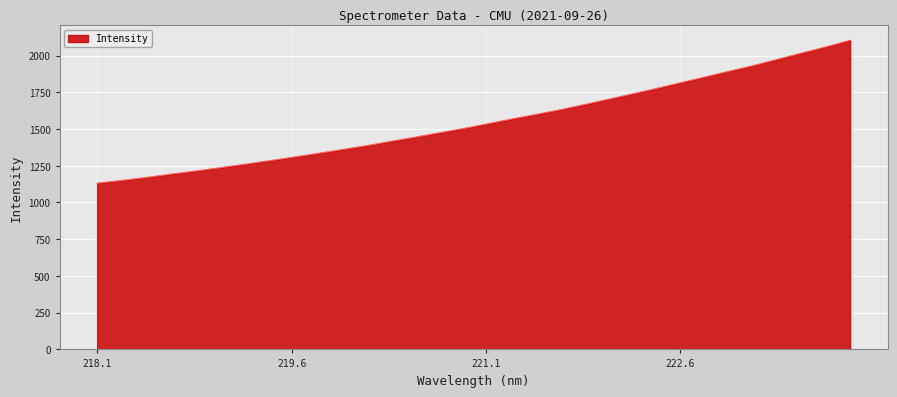

What is the difference between the maximum and minimum values?

973.0